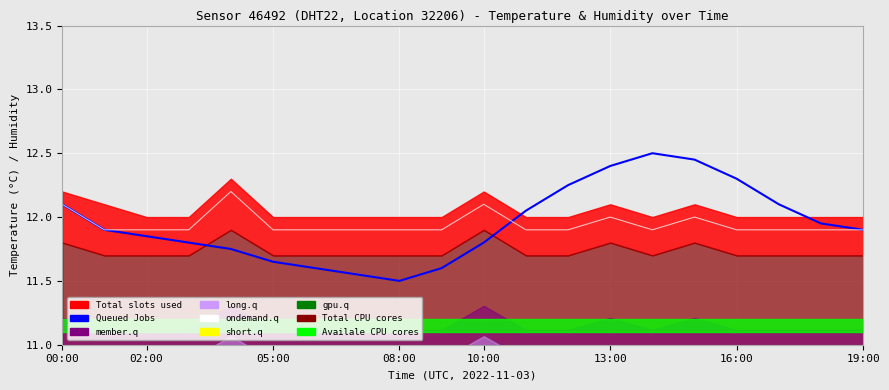

What is the difference between the ondemand.q values at 08:00 and 00:00?

0.2